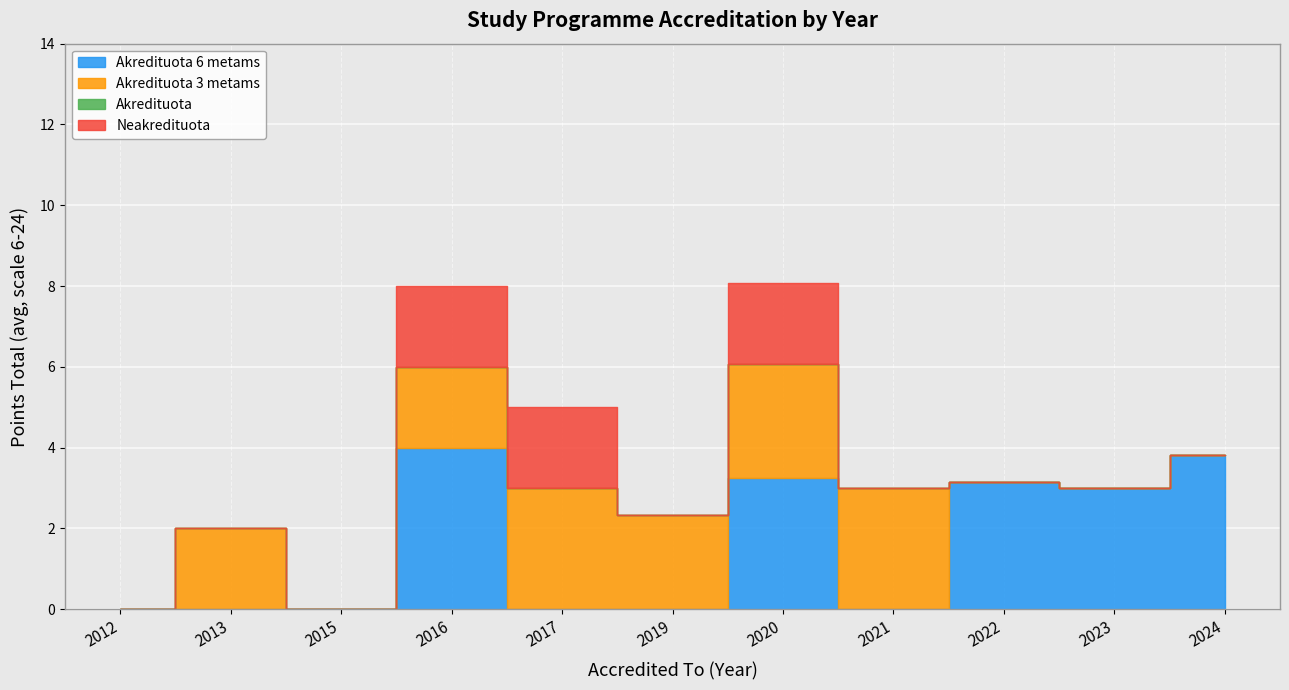

Where is Akredituota 6 metams nearest to the value 4?

2016